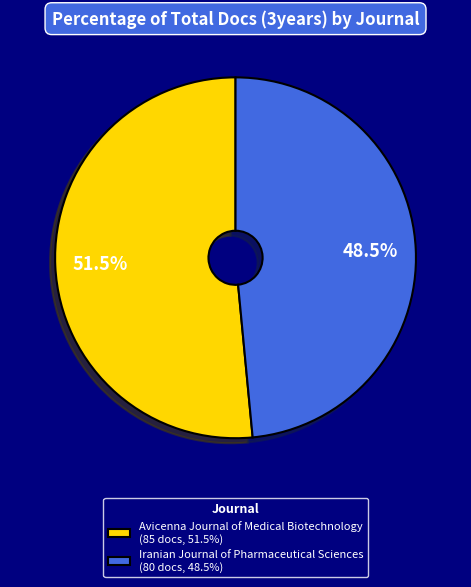

What is the smallest slice in the pie chart?

Iranian Journal of Pharmaceutical Sciences